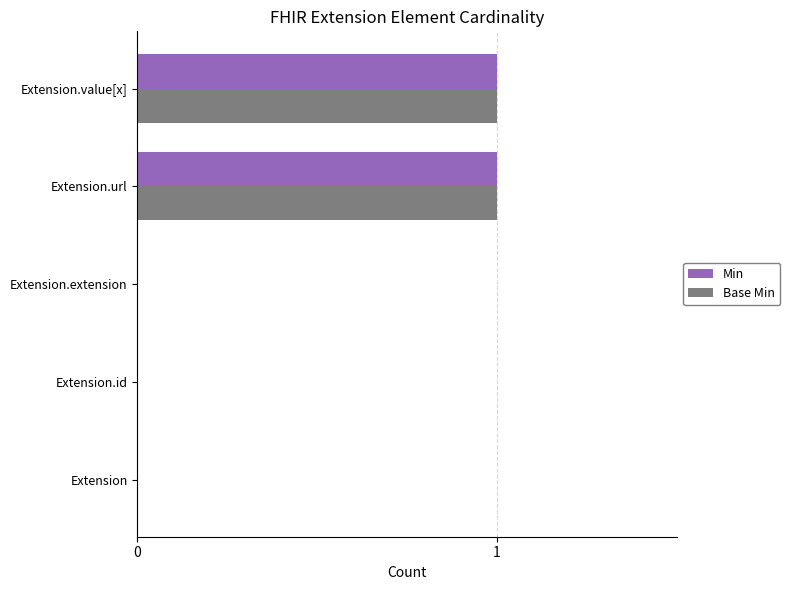

Is it true that Min equals -1 at Extension.extension?

False